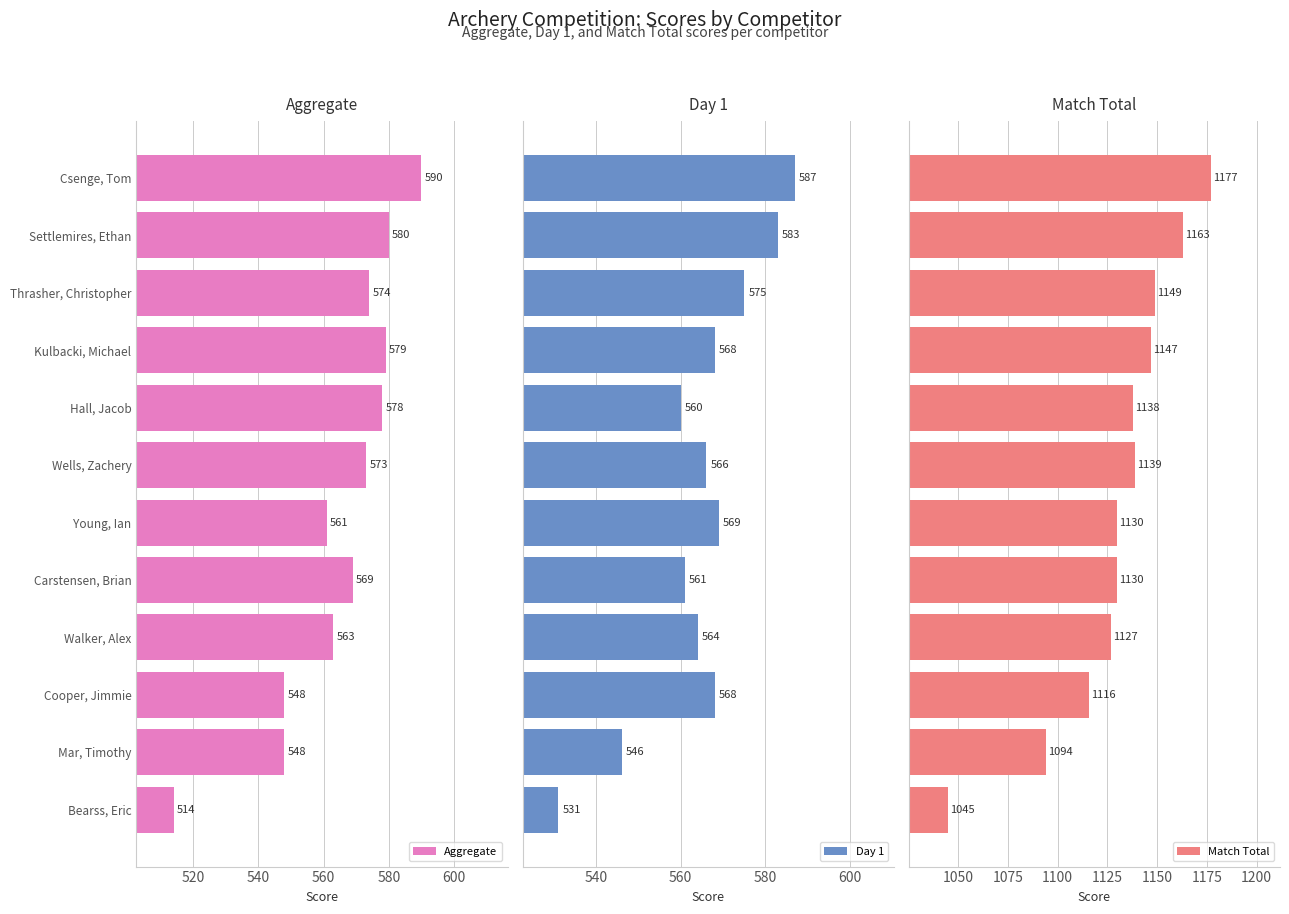

What is the difference between the maximum and minimum values in the Day 1 series?

56